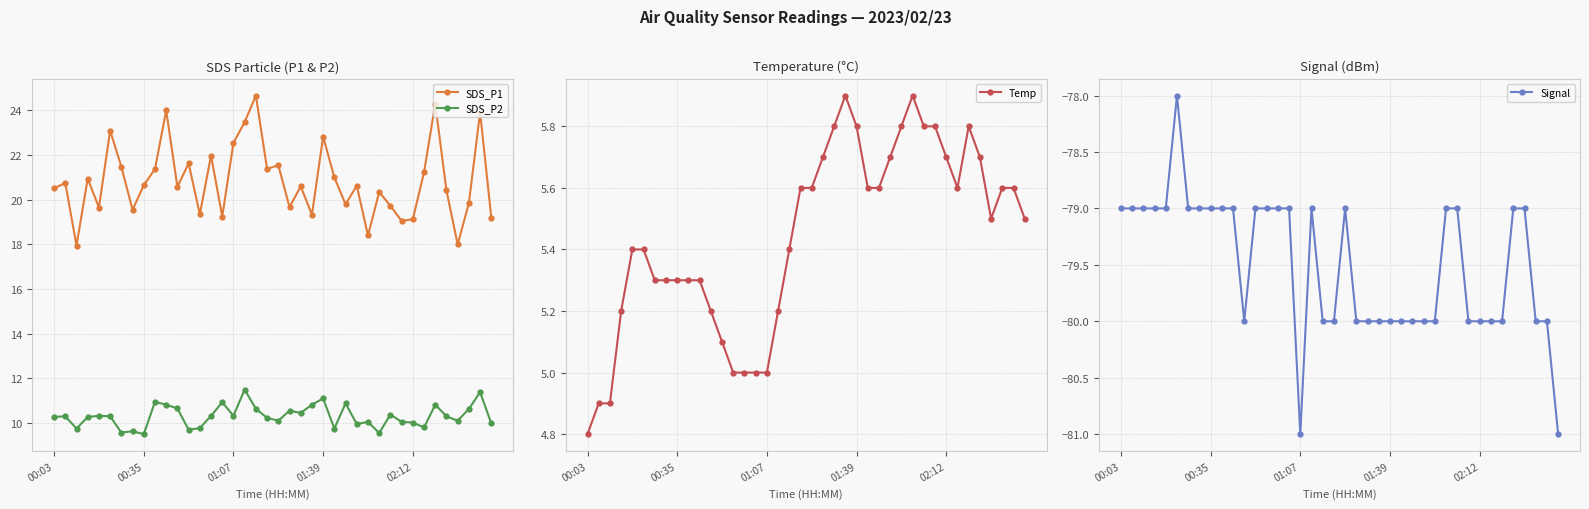

Which series has the largest range (max minus min)?

SDS_P1